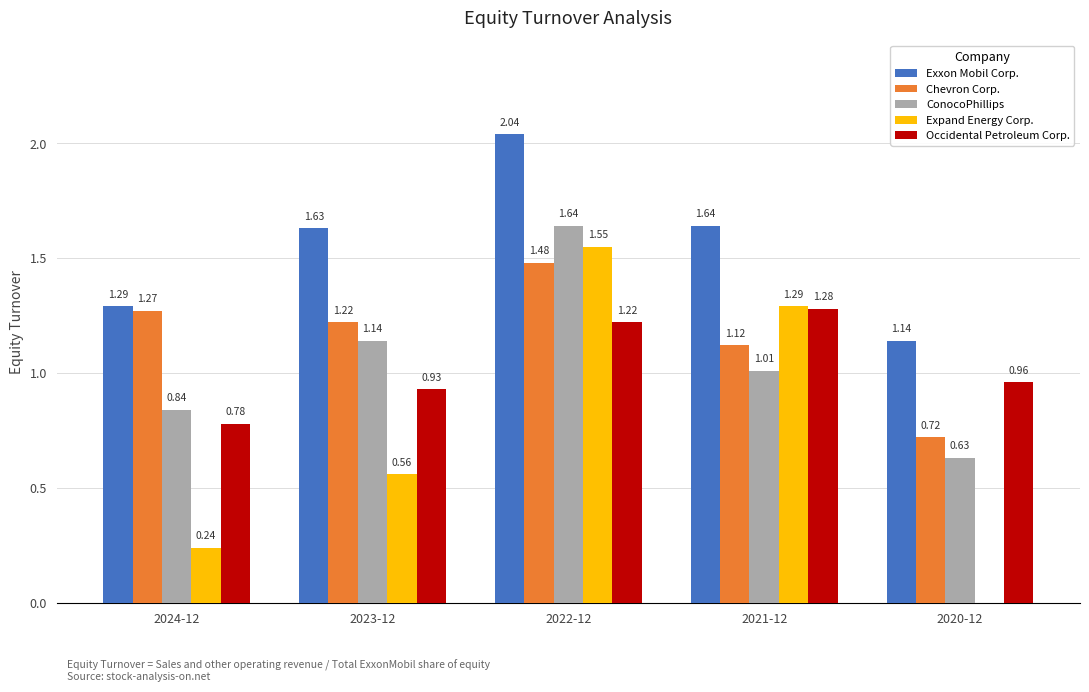

What is the sum of all Occidental Petroleum Corp. values?

5.2